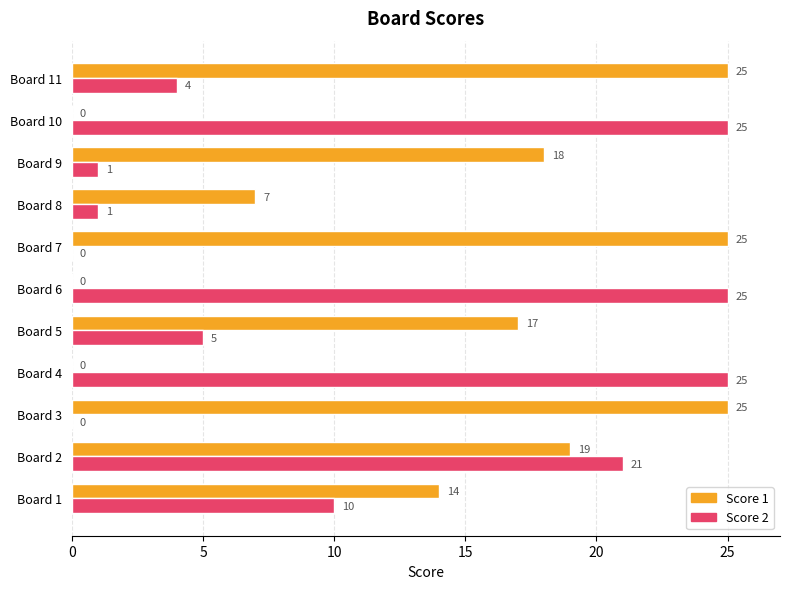

What is the sum of all Score 2 values?

117